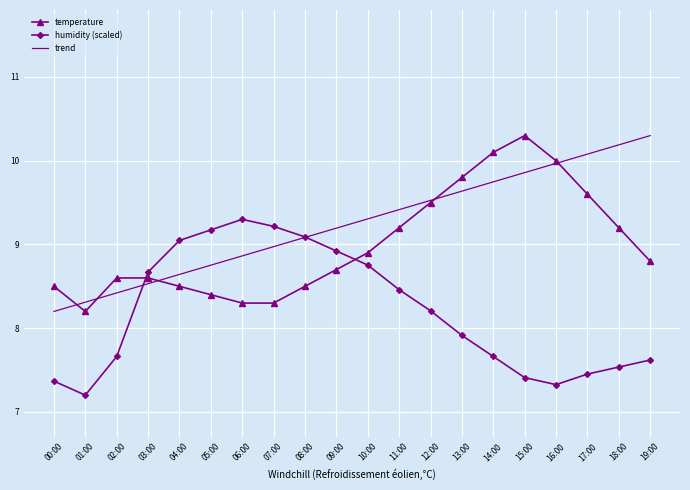

At which category does humidity (scaled) reach its first local valley?

01:00